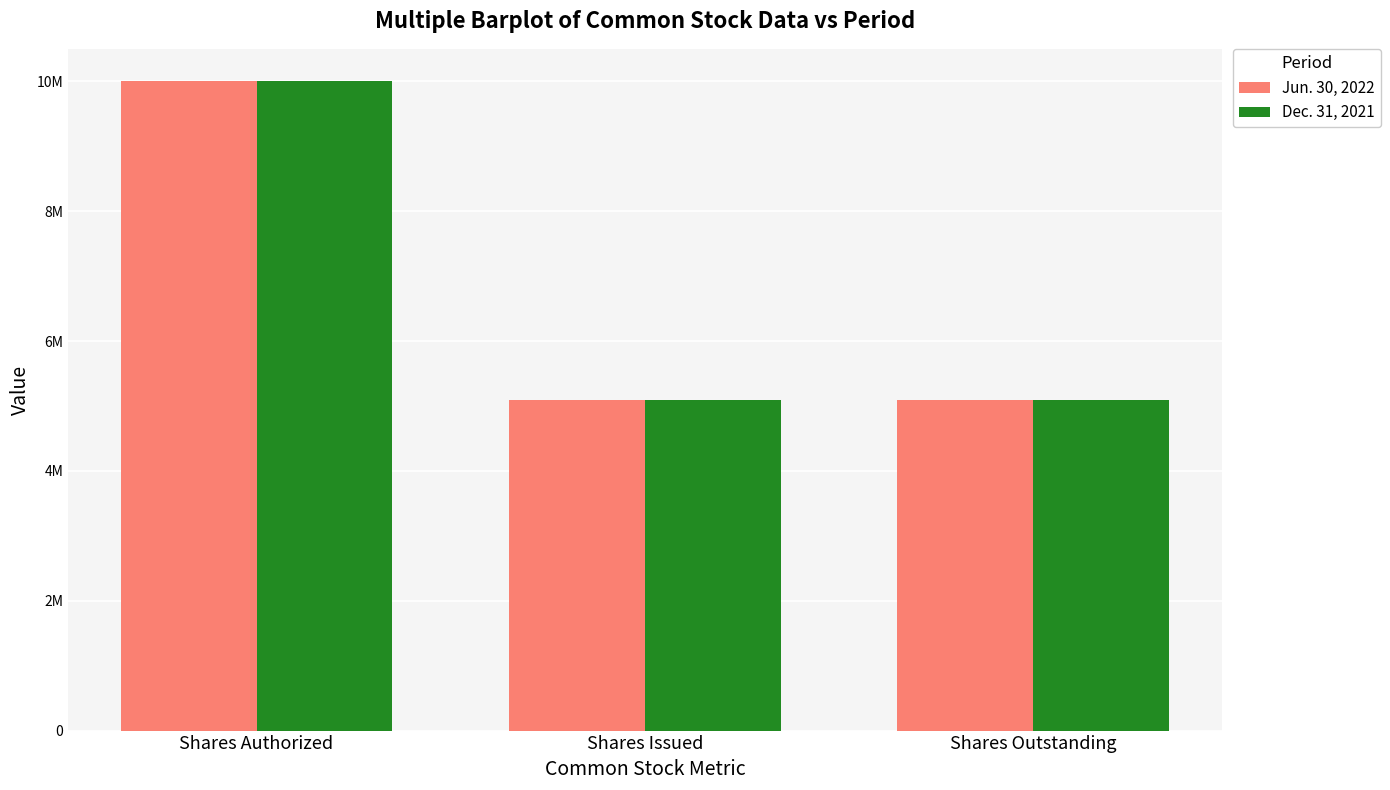

What is the value of the Jun. 30, 2022 bar at the 1st from the left?

10000000